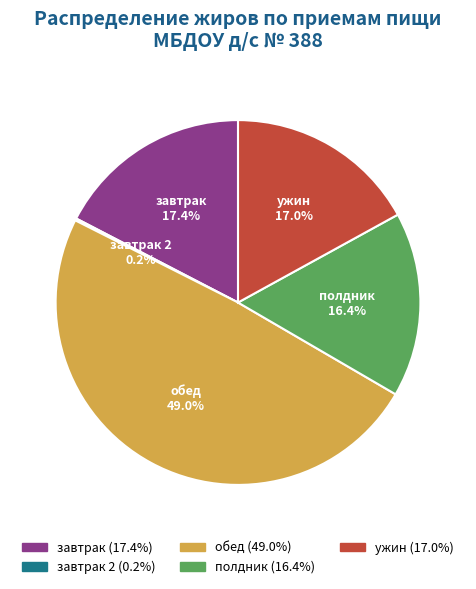

Is there any slice that represents more than half of the pie?

No